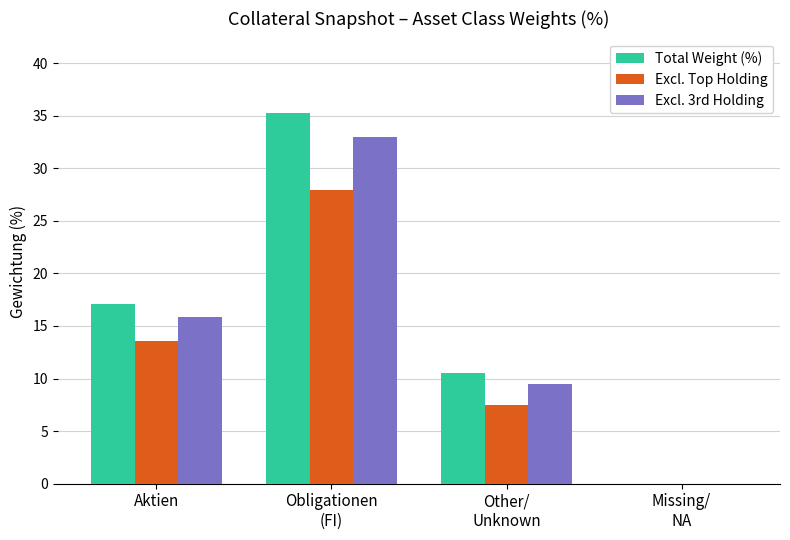

Count the number of data series in this chart.

3